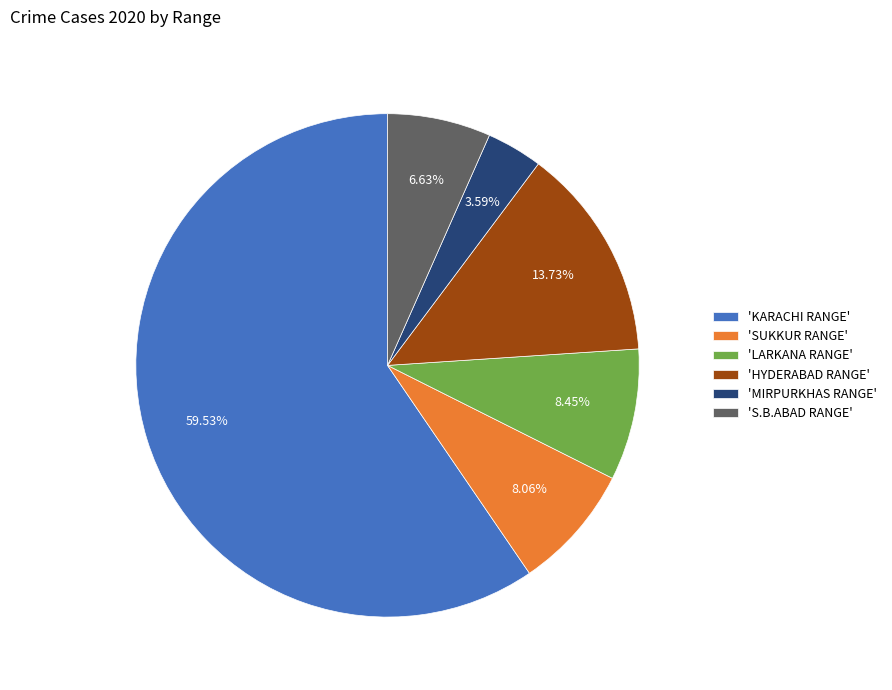

Between 'KARACHI RANGE' and 'LARKANA RANGE', which is larger?

'KARACHI RANGE'